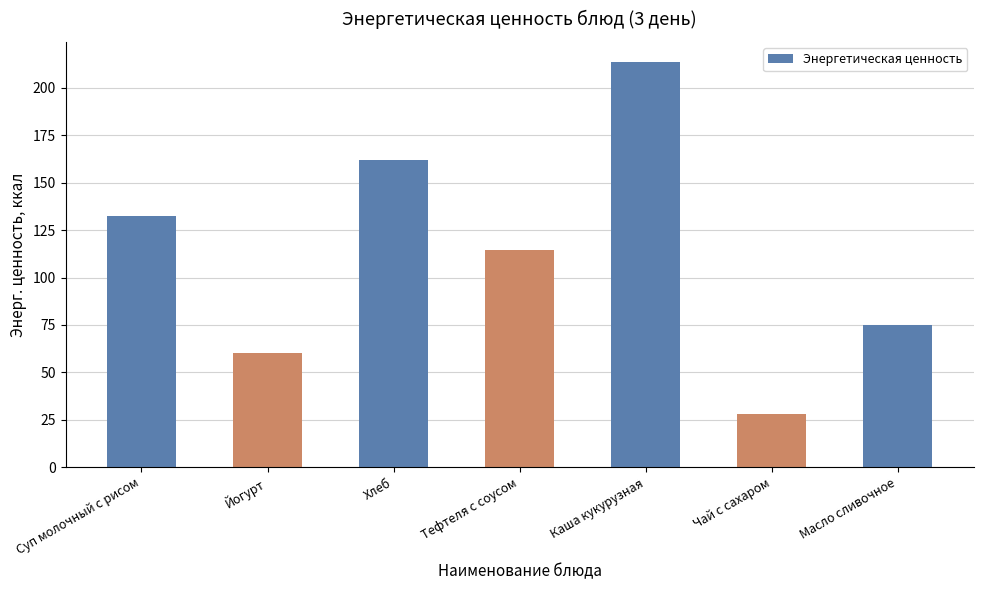

Rank the categories by value from lowest to highest.

Чай с сахаром, Йогурт, Масло сливочное, Тефтеля с соусом, Суп молочный с рисом, Хлеб, Каша кукурузная